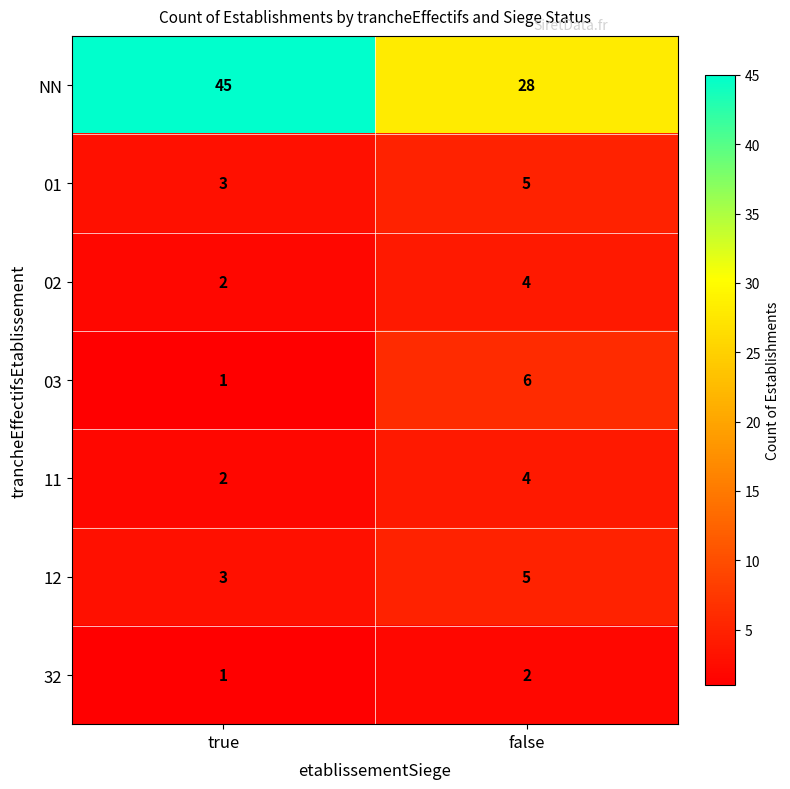

The value of 01 at true is 2. True or false?

False